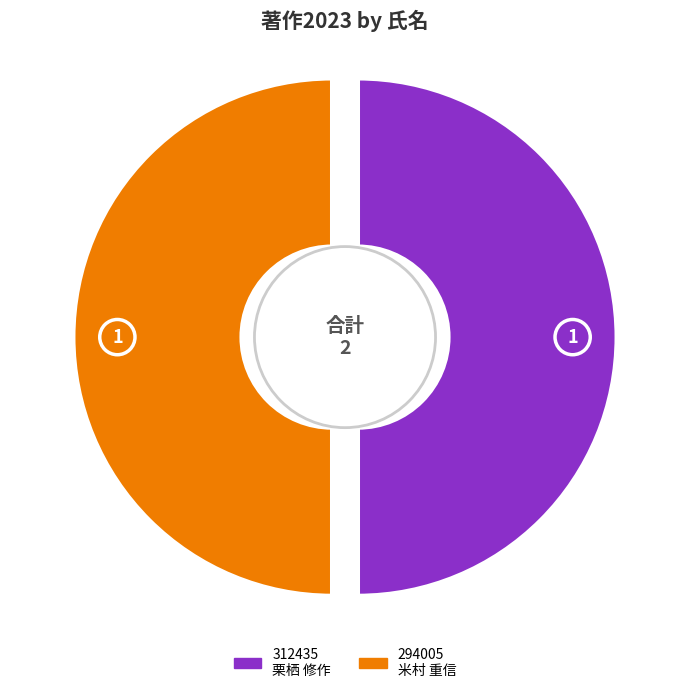

Between 312435
栗栖 修作 and 294005
米村 重信, which is larger?

312435
栗栖 修作